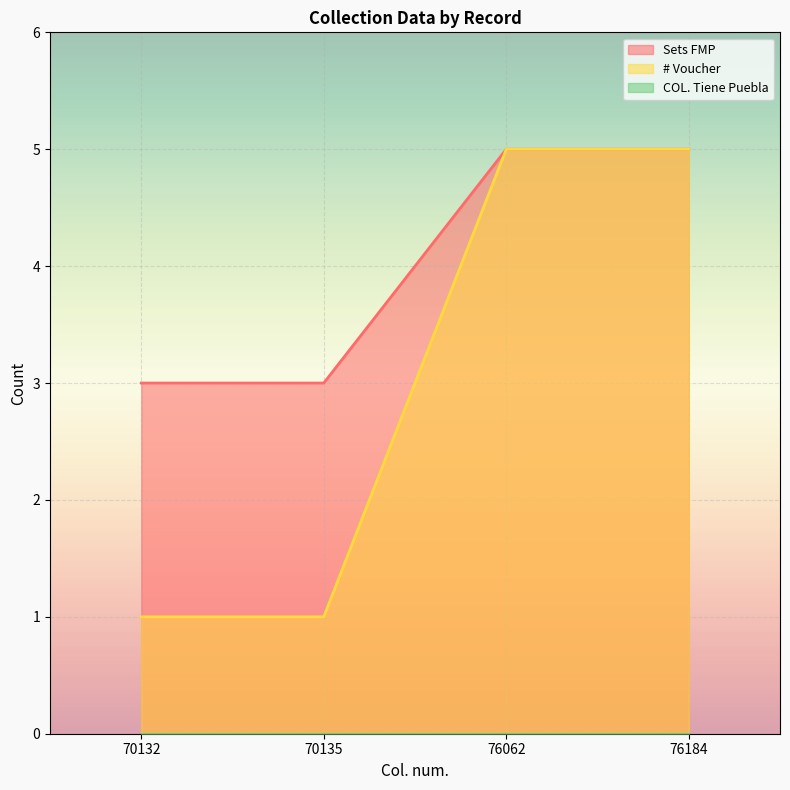

True or false: # Voucher and Sets FMP cross at least once.

False